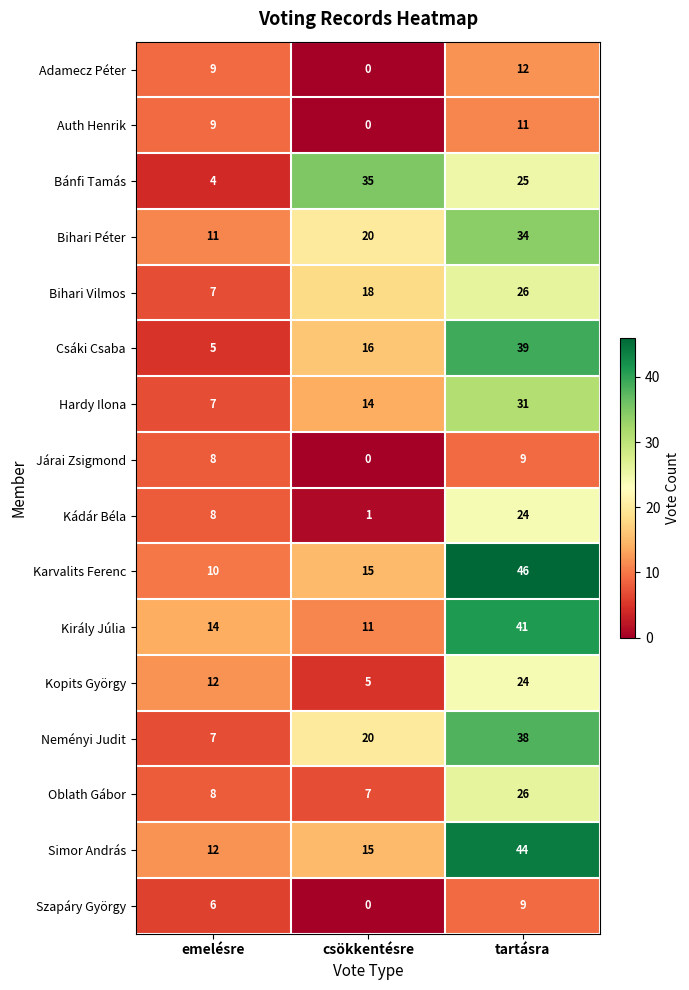

What is the difference between the highest and lowest values at emelésre?

10